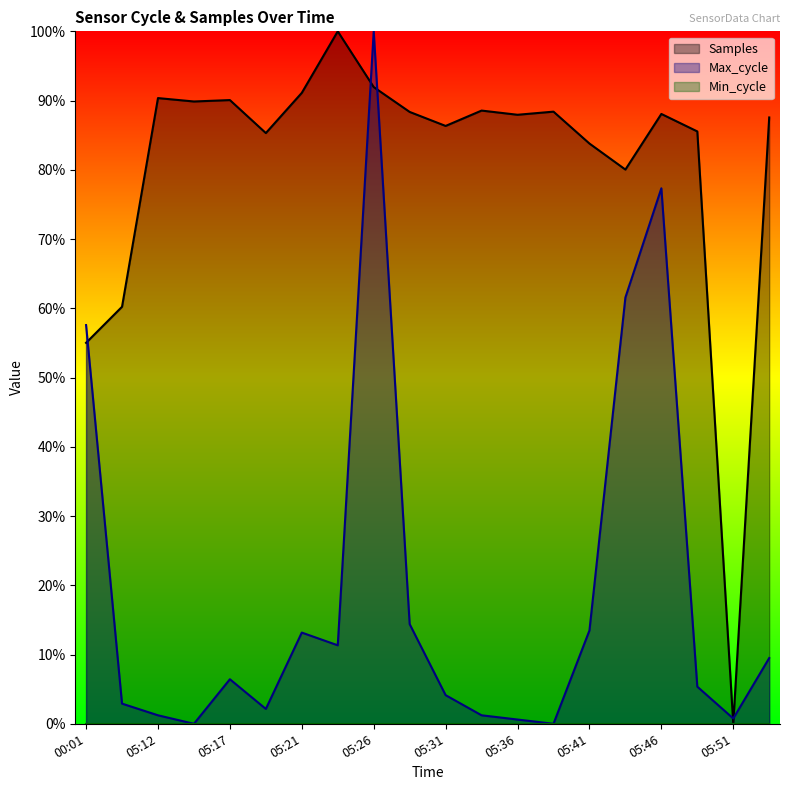

Which series changed the most between 05:17 and 05:21?

Max_cycle